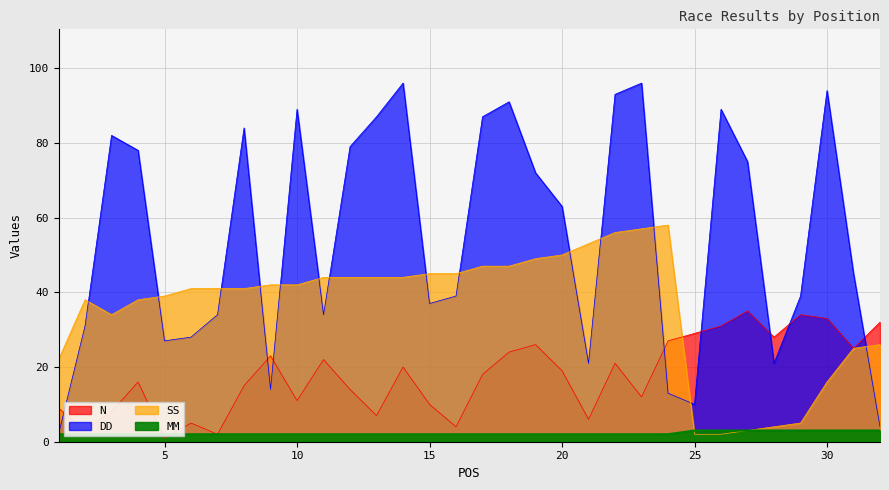

What is the value of the SS point at the 3rd from the left?

34